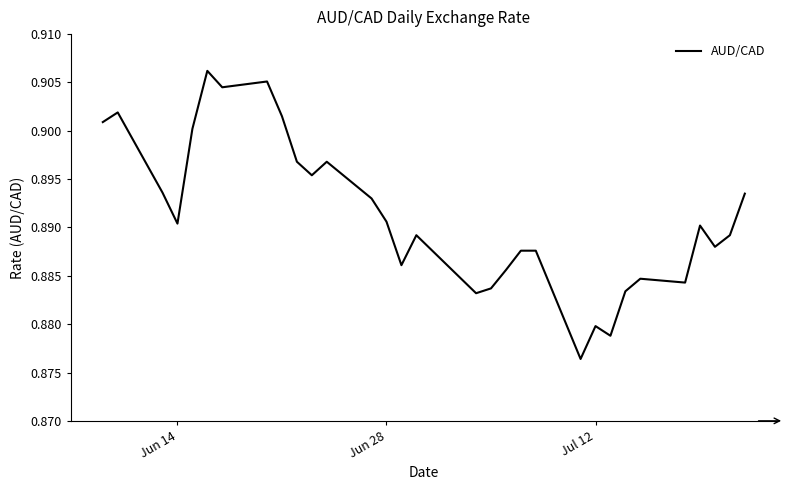

True or false: the data has more than 1 interior local peaks.

True